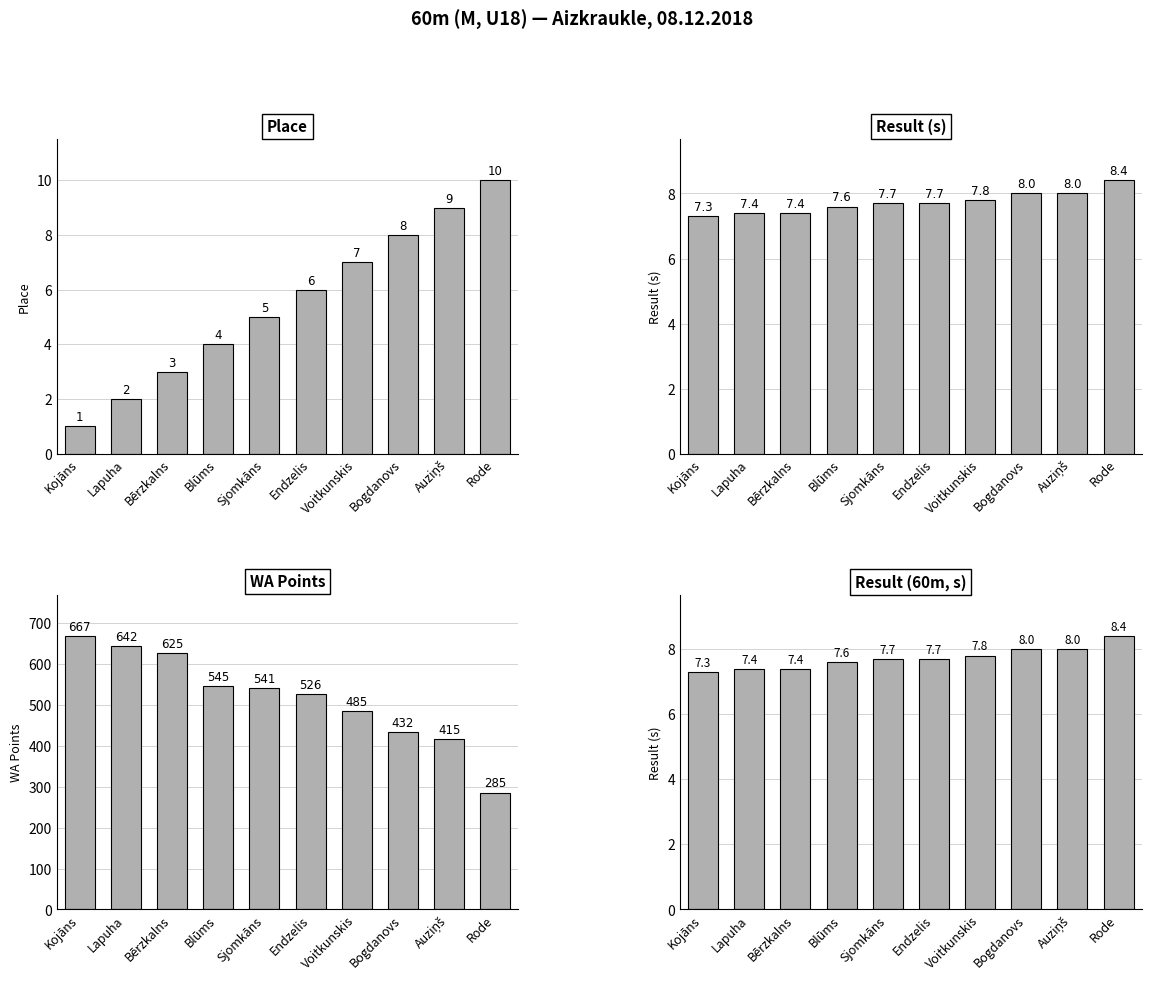

Is it true that WA Points equals 182.9 at Bogdanovs?

False